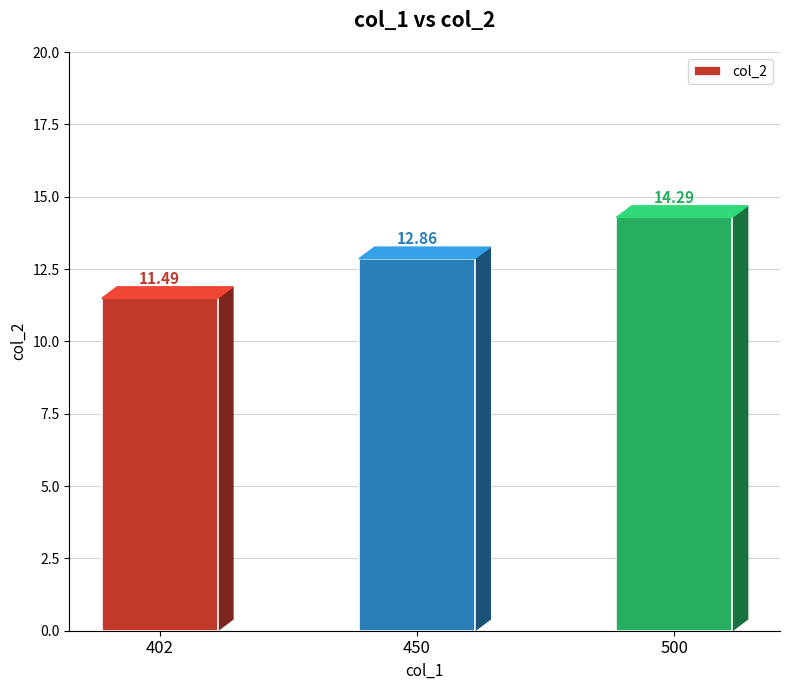

Reading left to right, transcribe all the data shown in this chart.

11.5	12.9	14.3